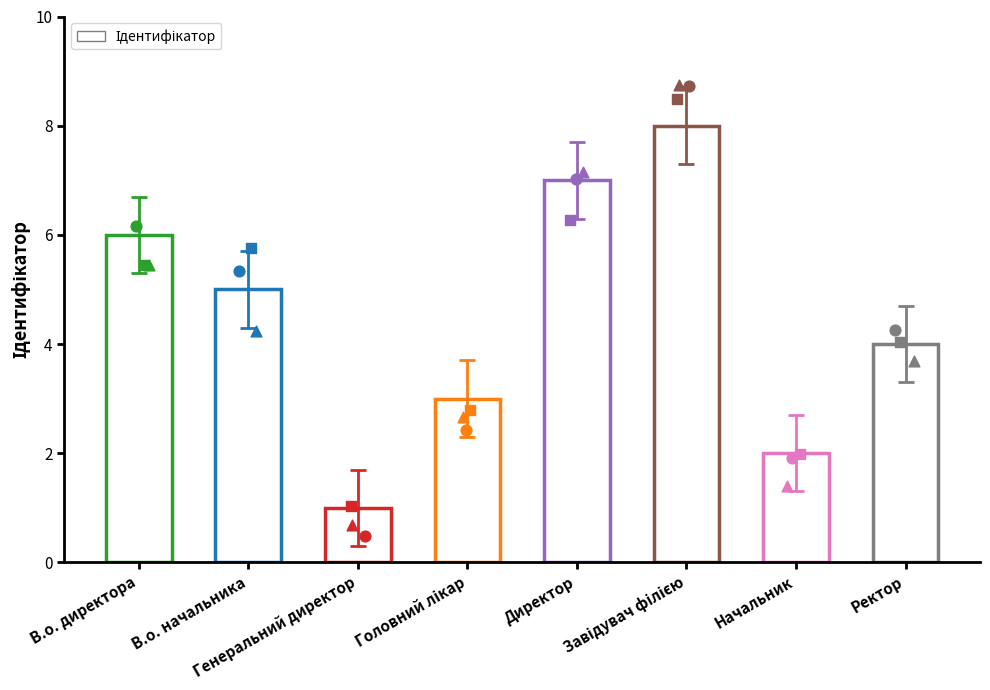

What is the change in value from Завідувач філією to Начальник?

-6